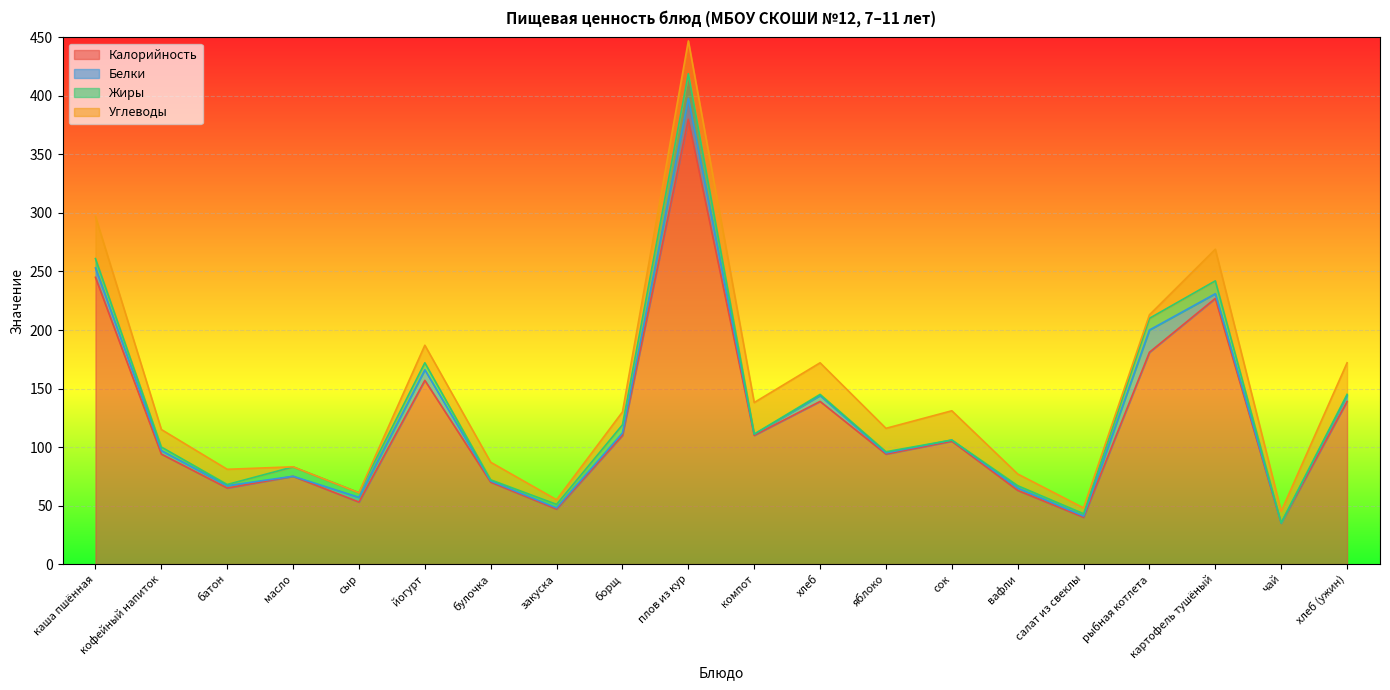

What is the sum of the Углеводы values at салат из свеклы and кофейный напиток?

20.0